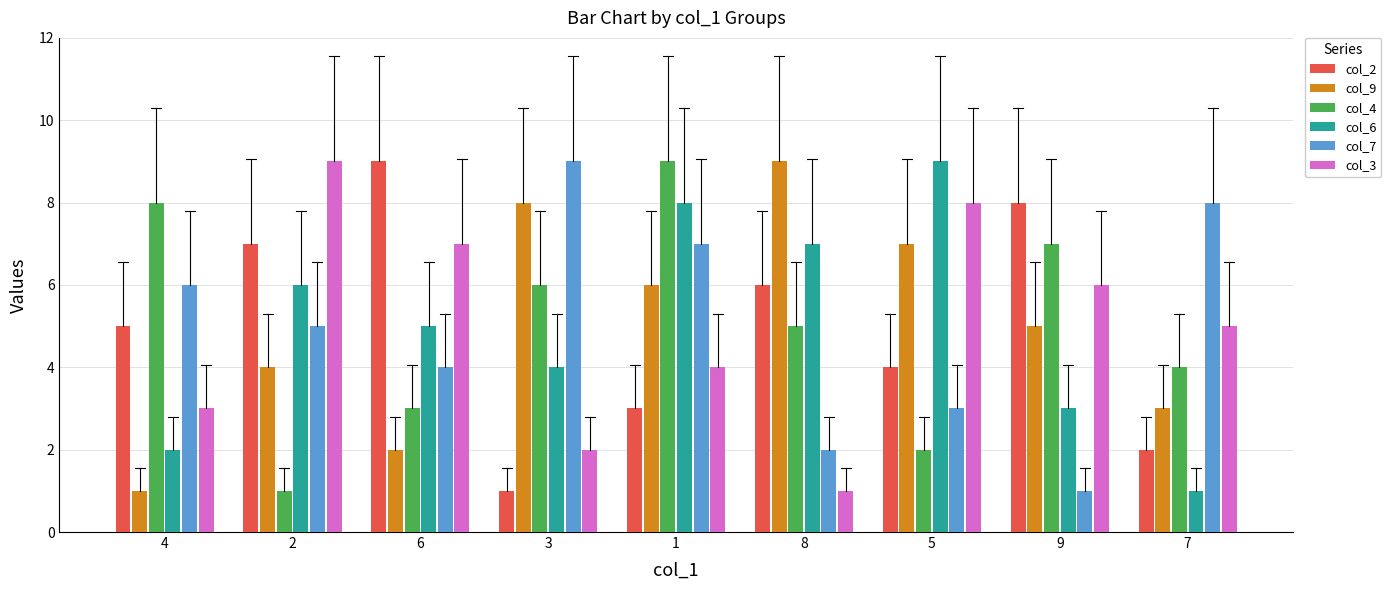

What is the label of the 8th bar from the right?

2